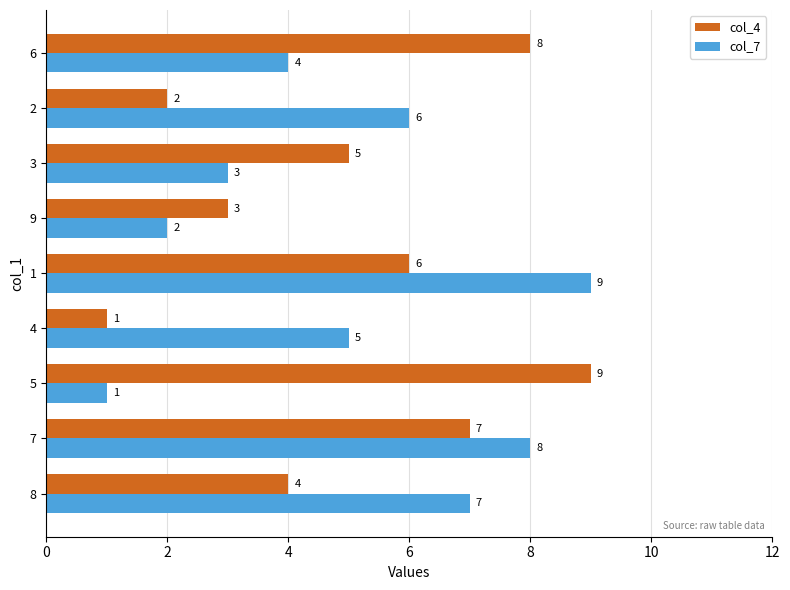

What is the difference between the maximum and minimum values in the col_7 series?

8